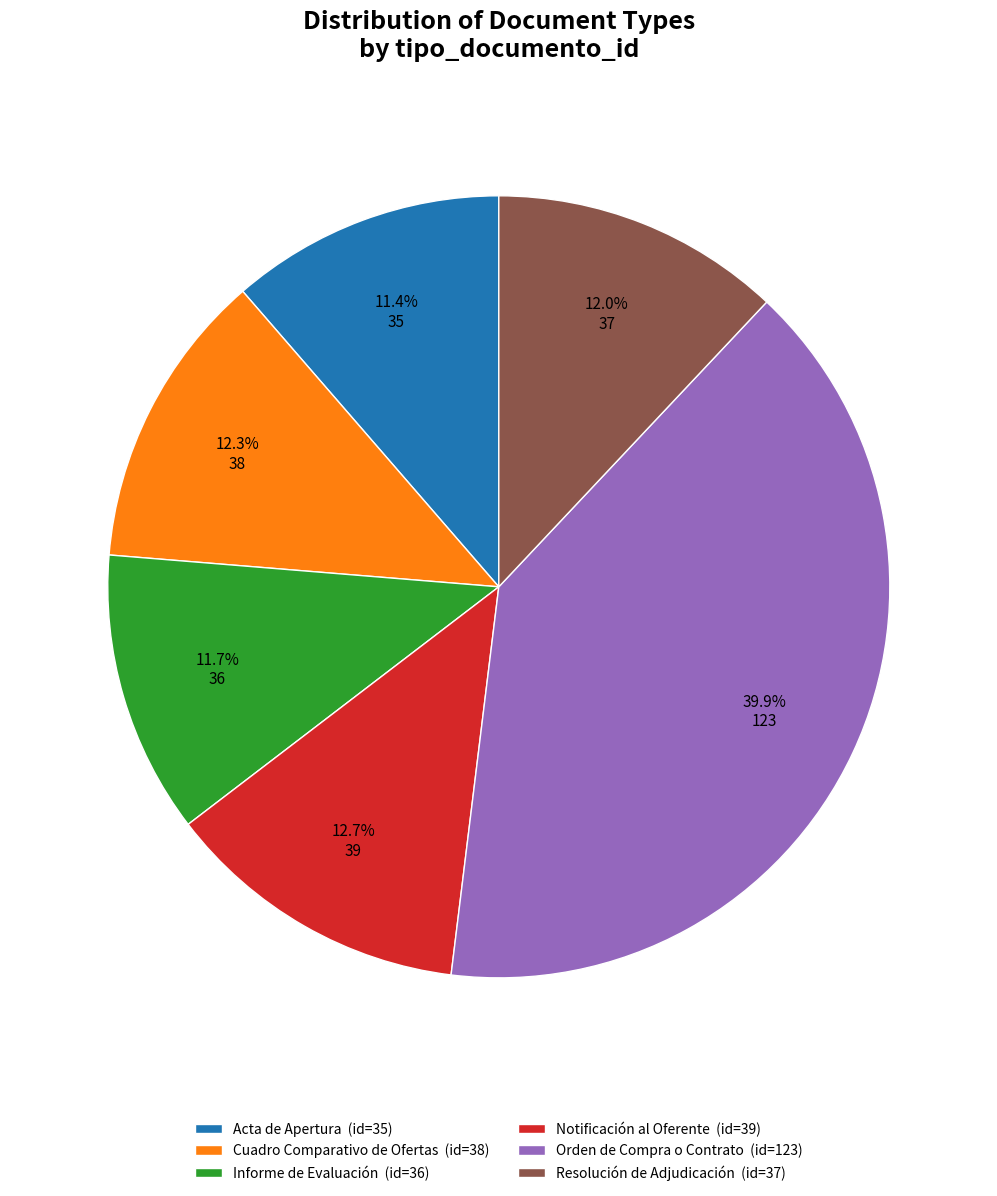

How many slices are in this pie chart?

6